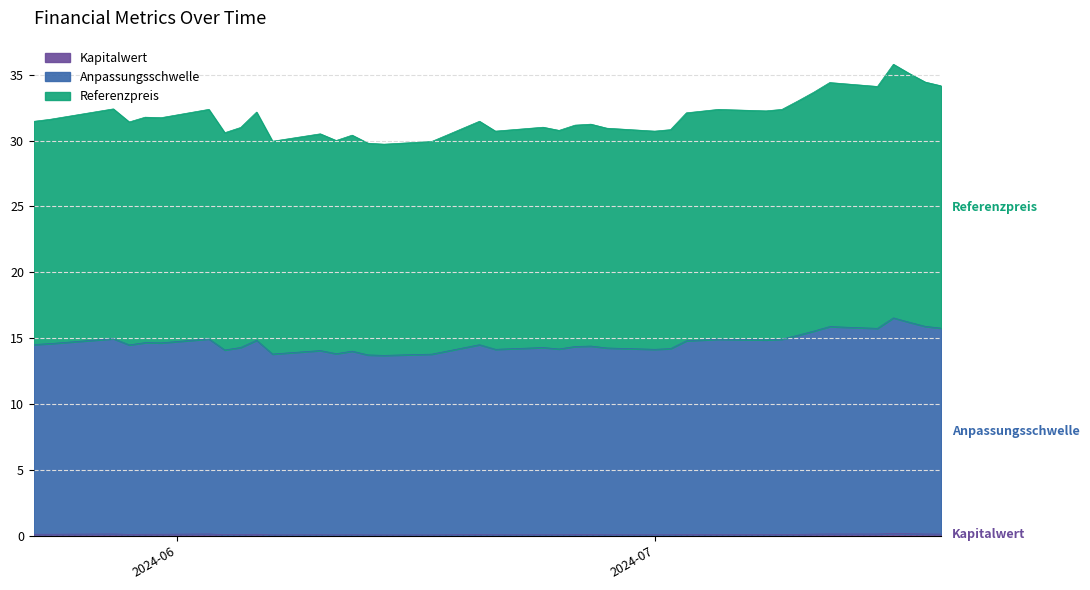

Between 2024-06-14 and 2024-07-01, which is larger?

2024-07-01